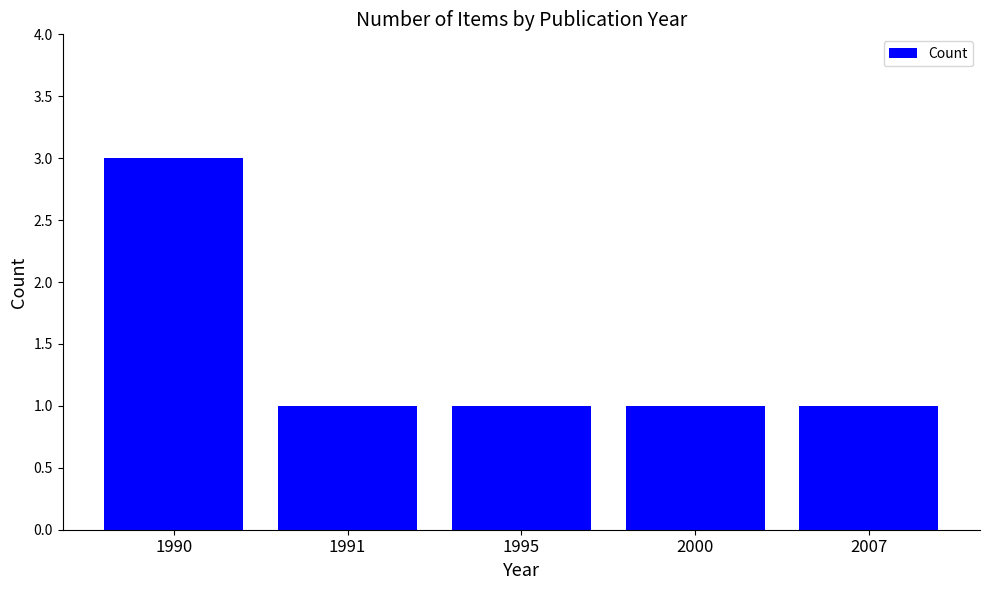

What is the value of the 3rd bar from the left?

1